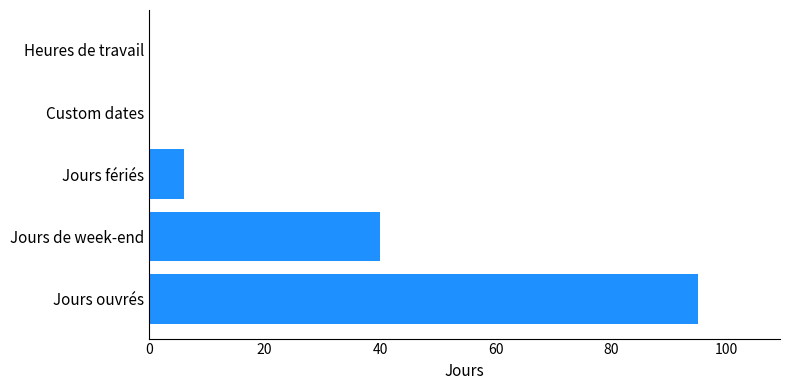

What is the sum of the values at Heures de travail and Jours de week-end?

40